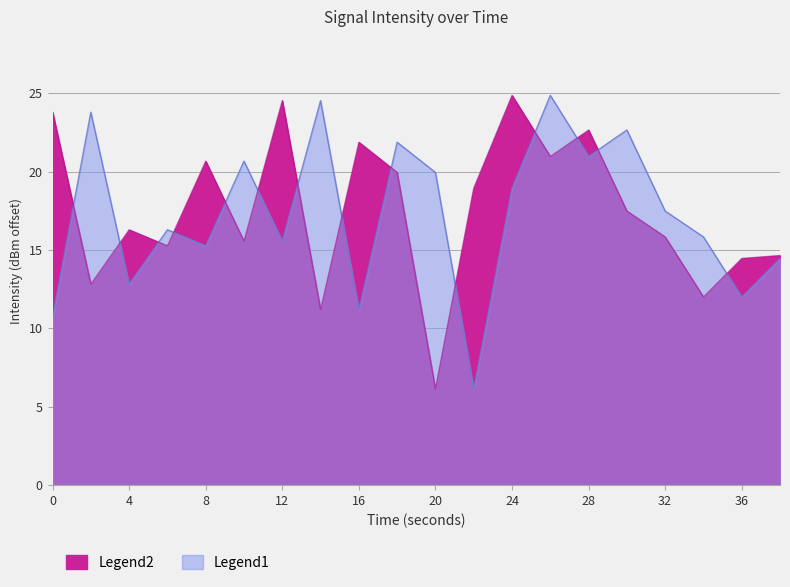

Which category has the highest value across all series?

26